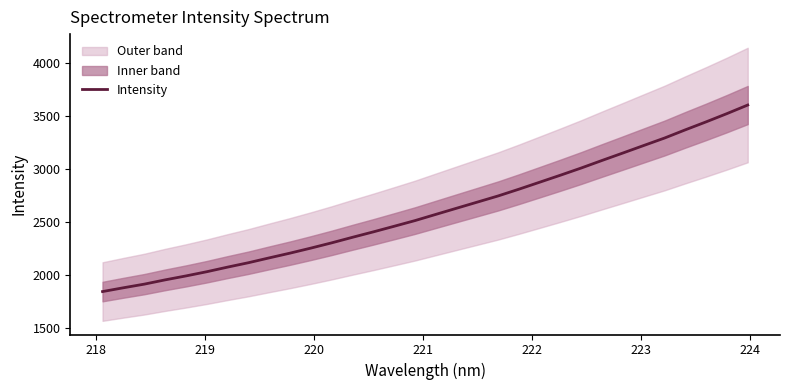

What is the highest value of the Intensity series?

3604.3